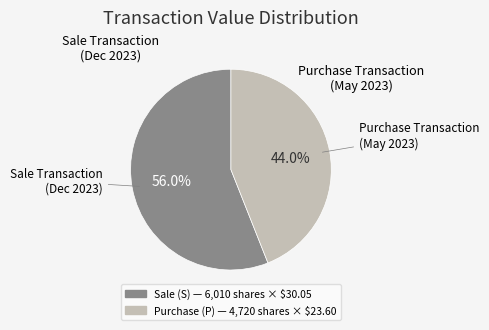

Is there any slice that represents more than half of the pie?

Yes